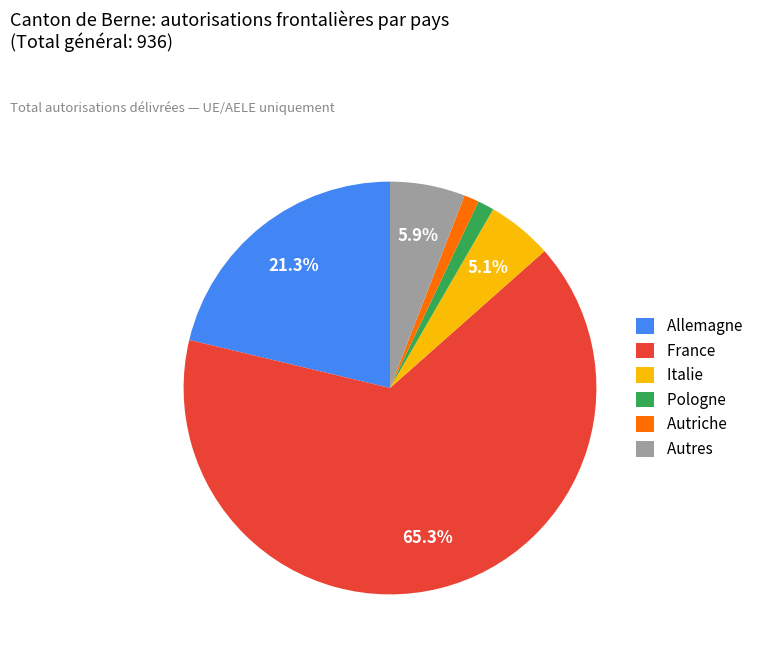

Combined, do Allemagne and France account for over 50%?

Yes